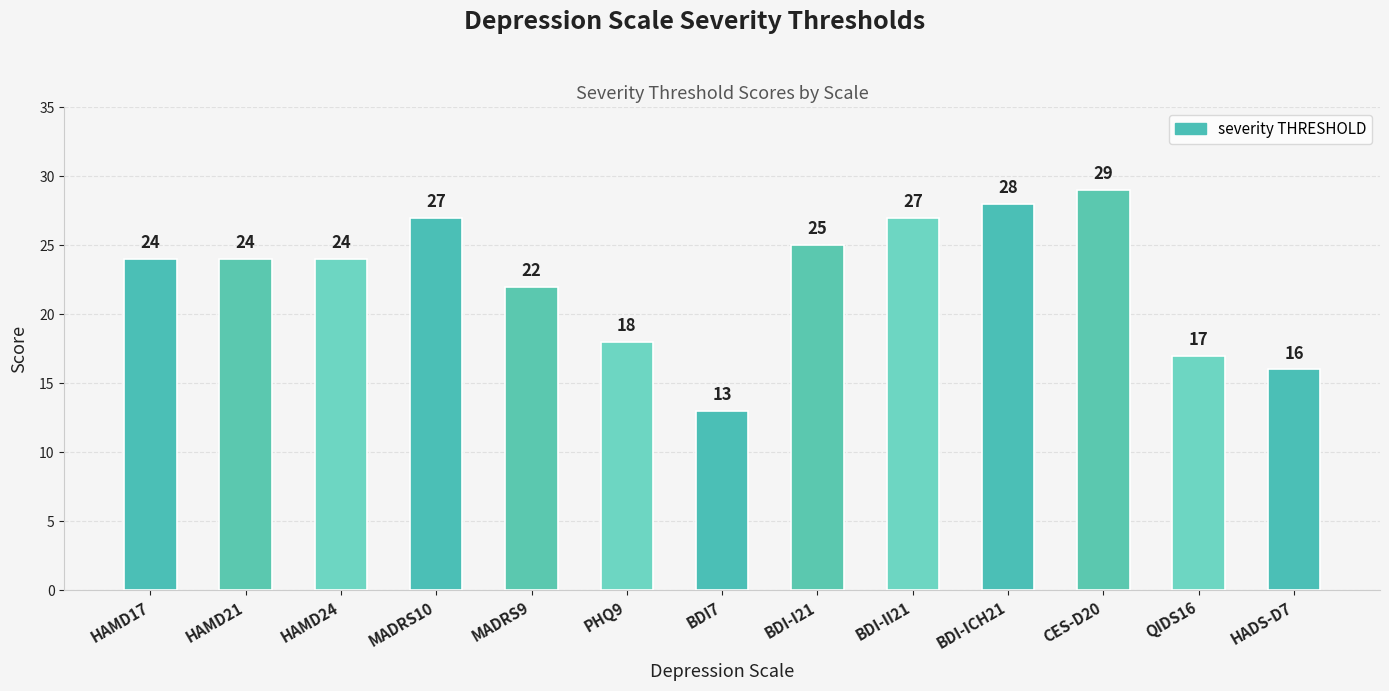

What is the difference between the second highest and second lowest values?

12